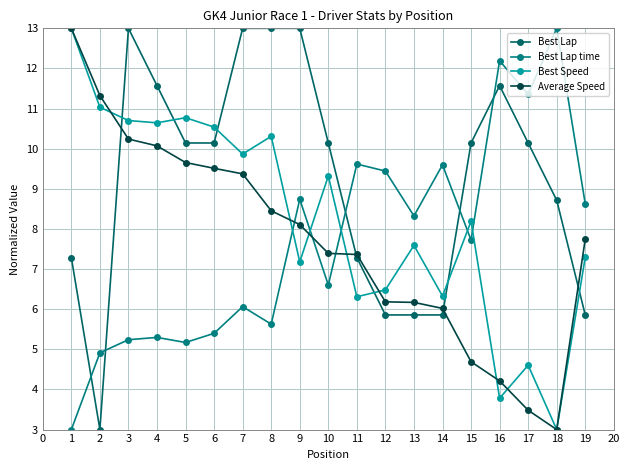

Which series has the largest range (max minus min)?

Best Lap